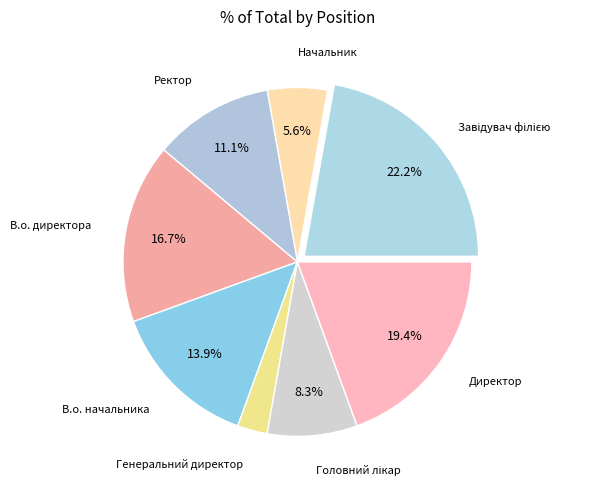

Which category has the smallest portion of the pie?

Генеральний директор